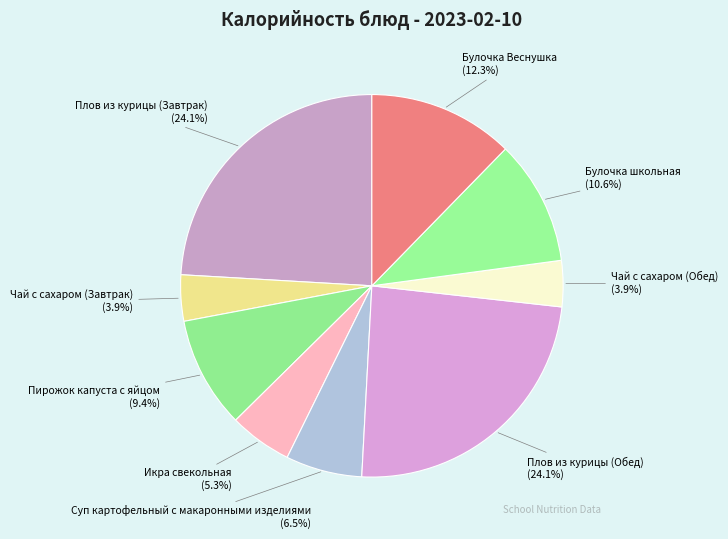

True or false: Булочка Веснушка accounts for 12% of the total.

True